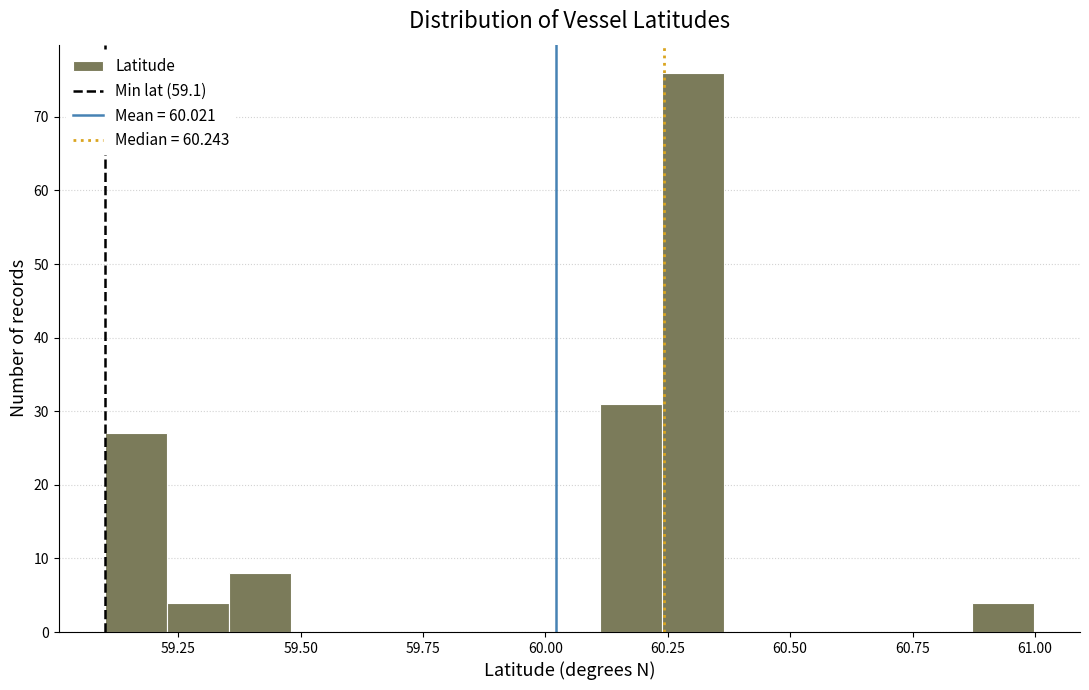

Around what value on the x-axis is the tallest bar? Give the approximate position of its centre, as read against the axis.

60.30